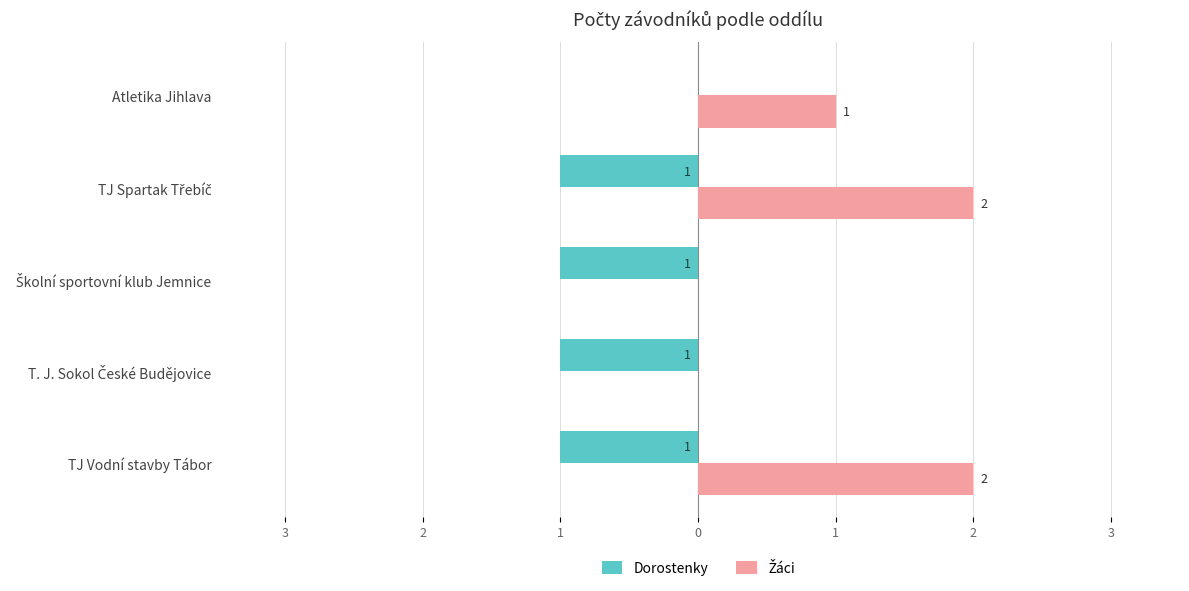

What are all the series names shown in the legend?

Dorostenky, Žáci